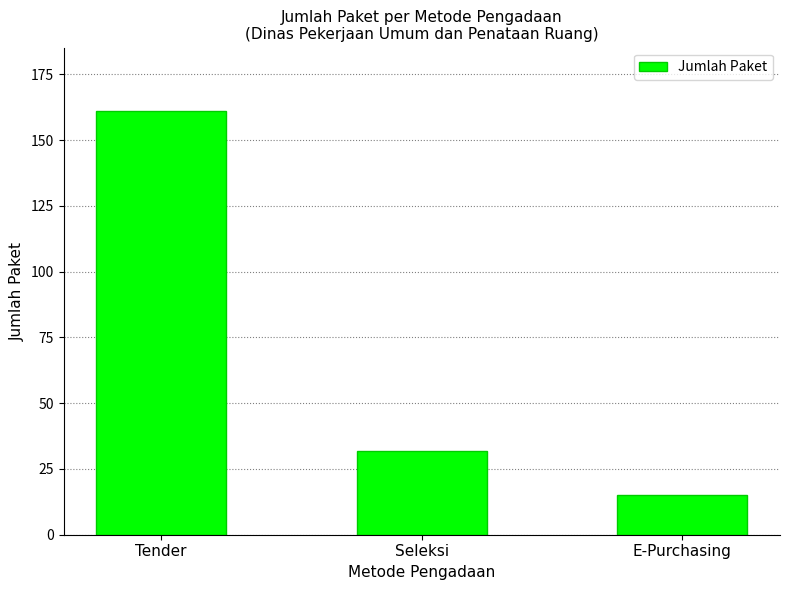

Does the chart contain stacked bars?

No